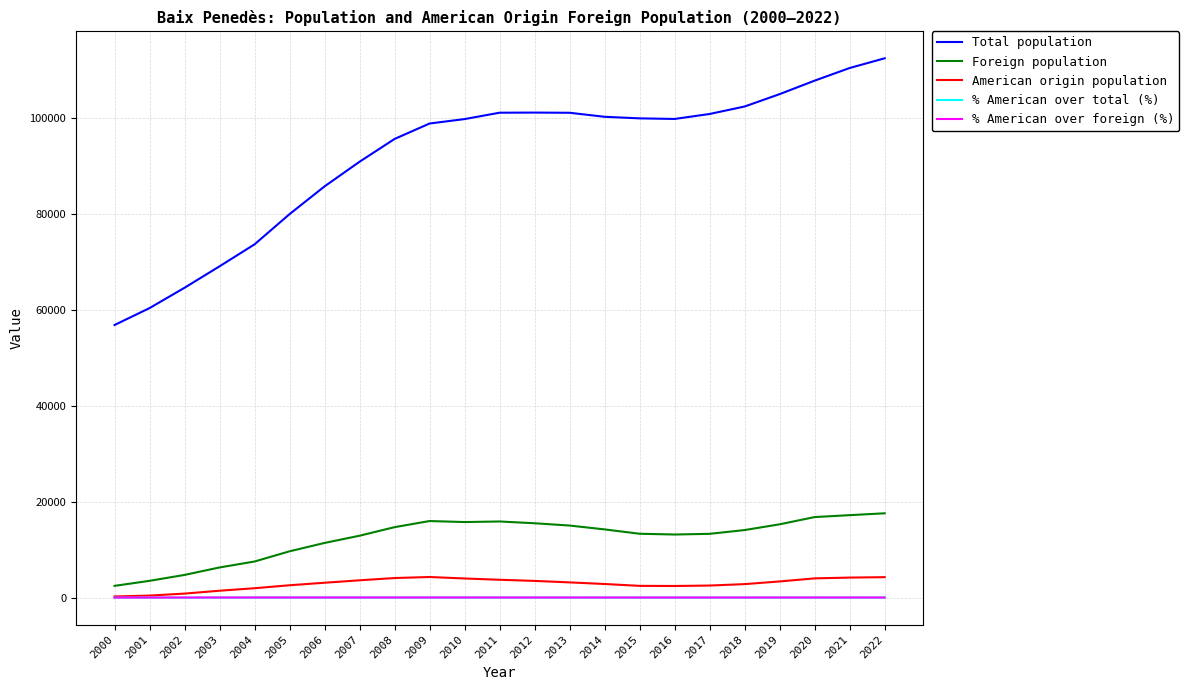

True or false: Total population and % American over foreign (%) cross at least once.

False